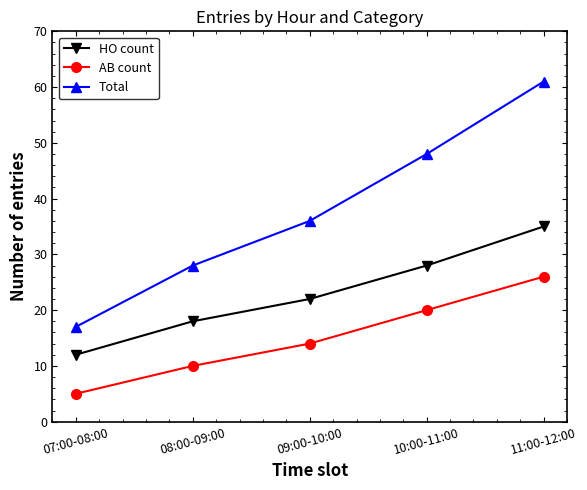

Is the value of HO count at 11:00-12:00 greater than the value of Total at 09:00-10:00?

No